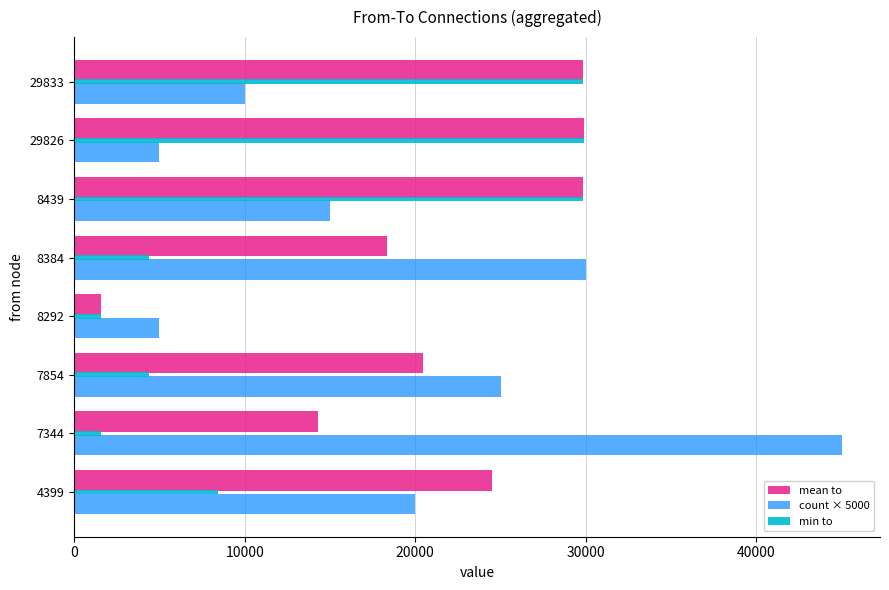

What is the smallest value displayed?

1546.0